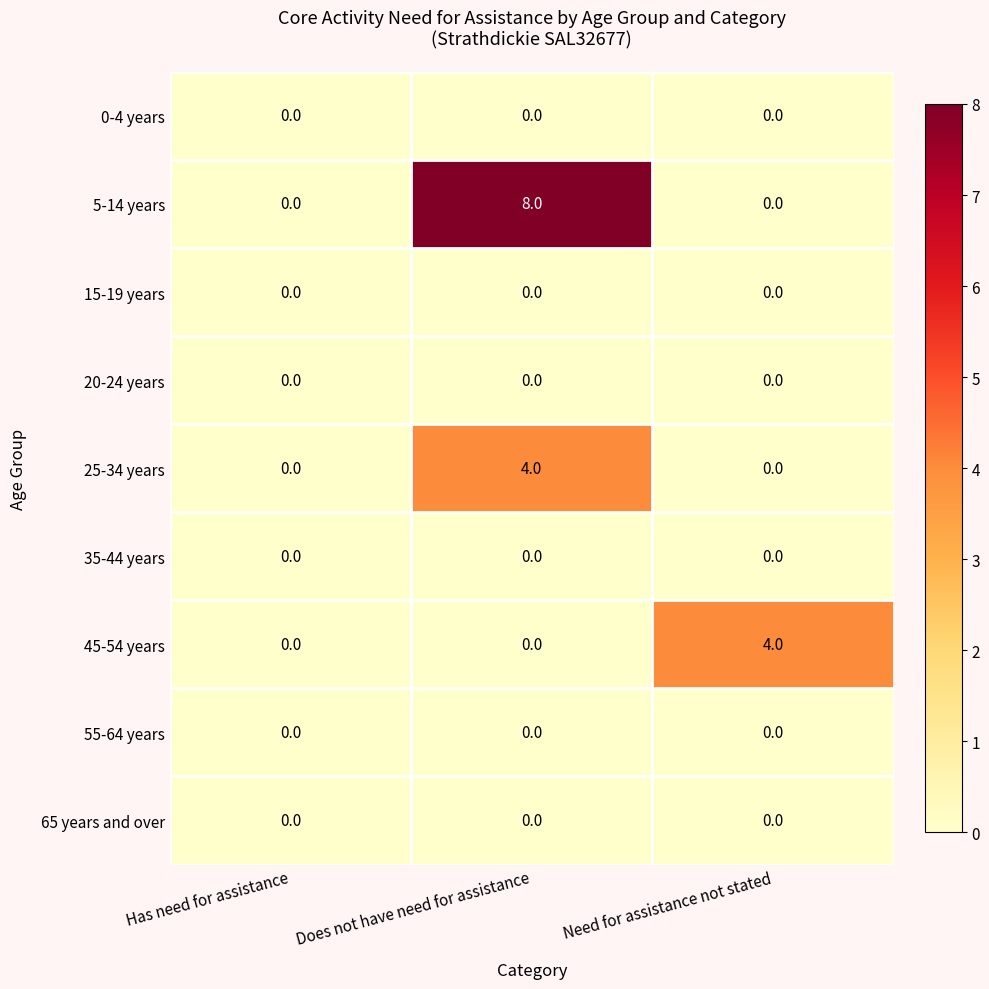

What is the maximum value shown in the chart?

8